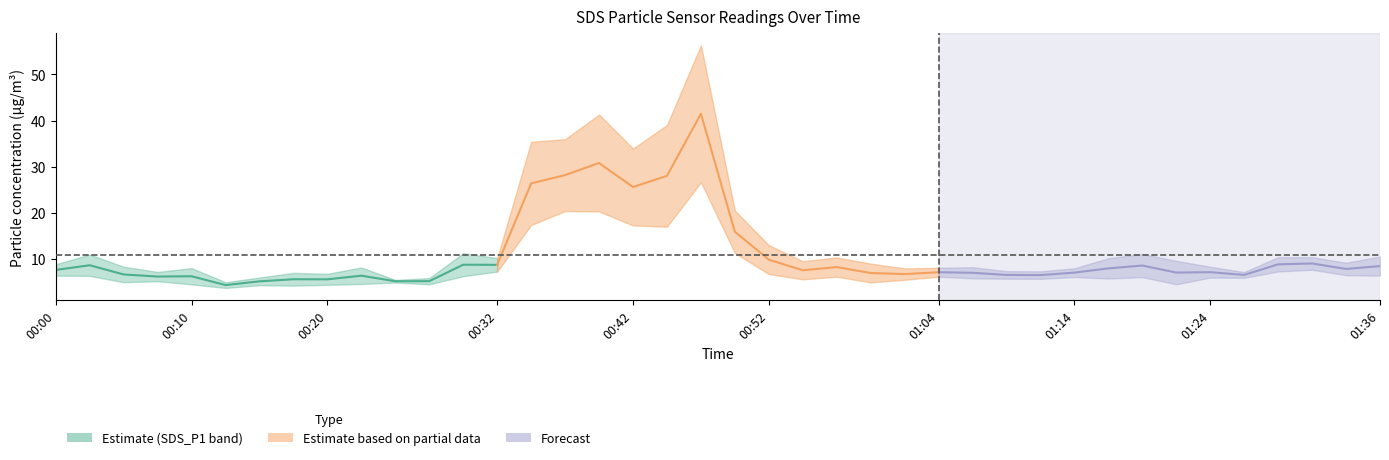

How many interior local peaks does the SDS_P1 series have?

10